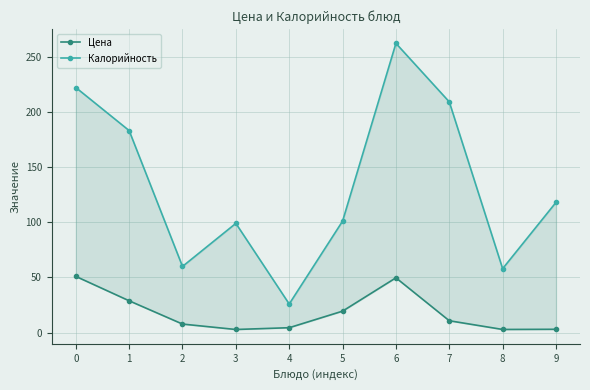

The value of Калорийность at 5 is 101.0. True or false?

True